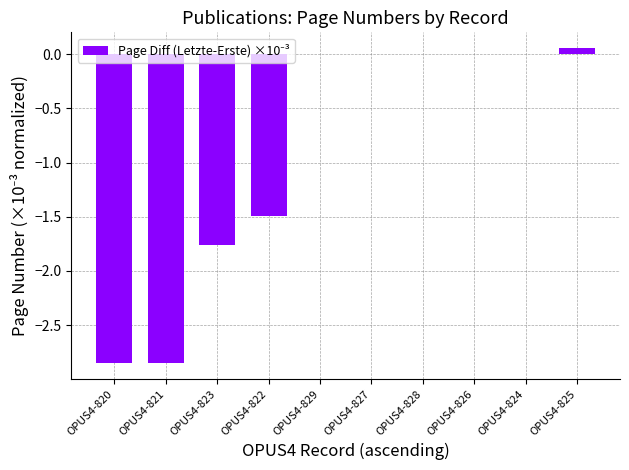

Is it true that the value at OPUS4-822 is -1.5?

True